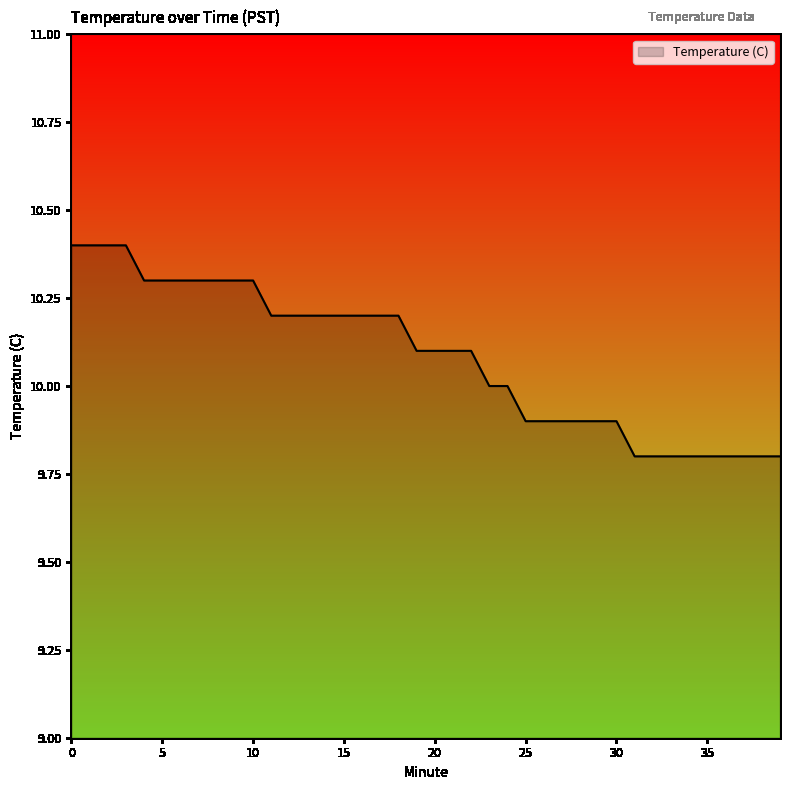

What is the average value?

10.1